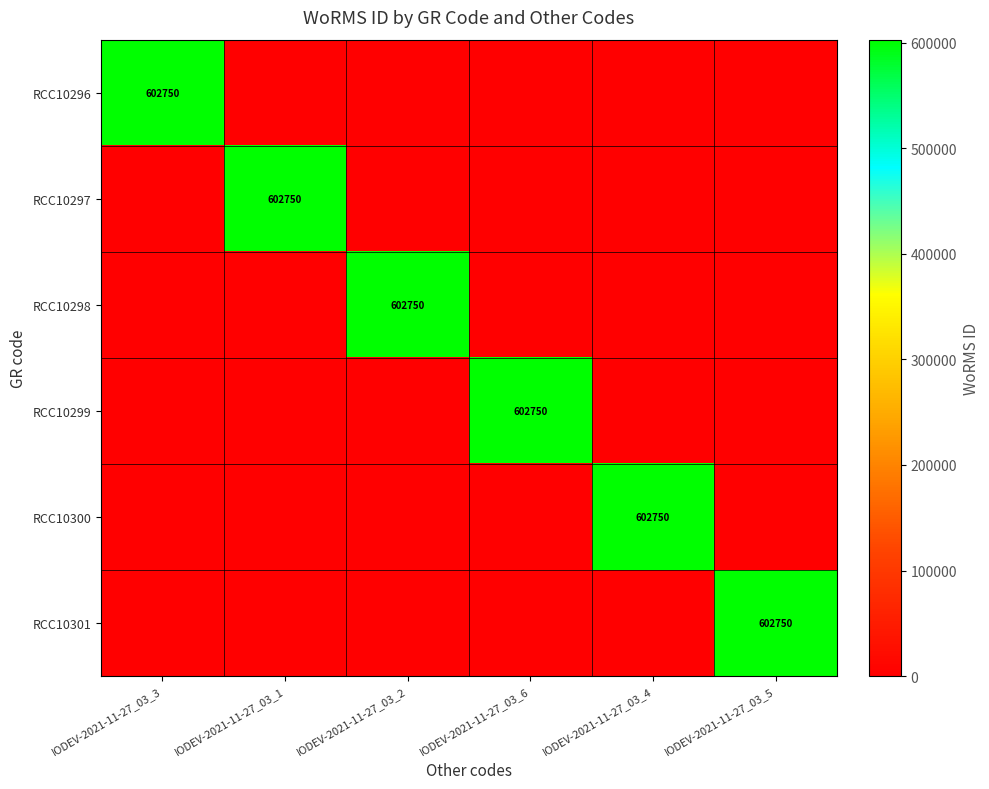

True or false: RCC10301 has a value of 602750 at IODEV-2021-11-27_03_5.

True